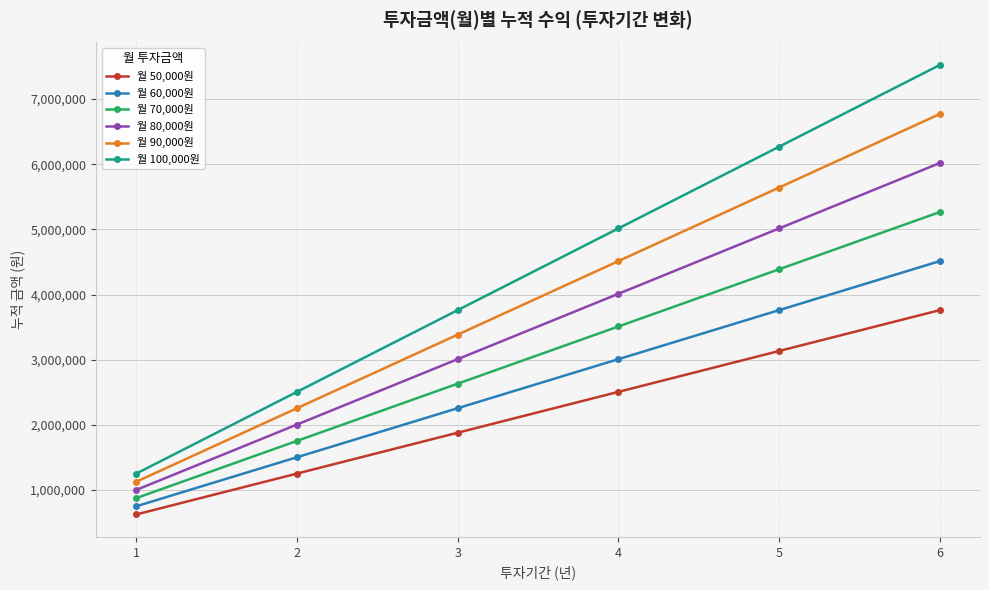

The value of 월 90,000원 at 3 is 3384990. True or false?

True